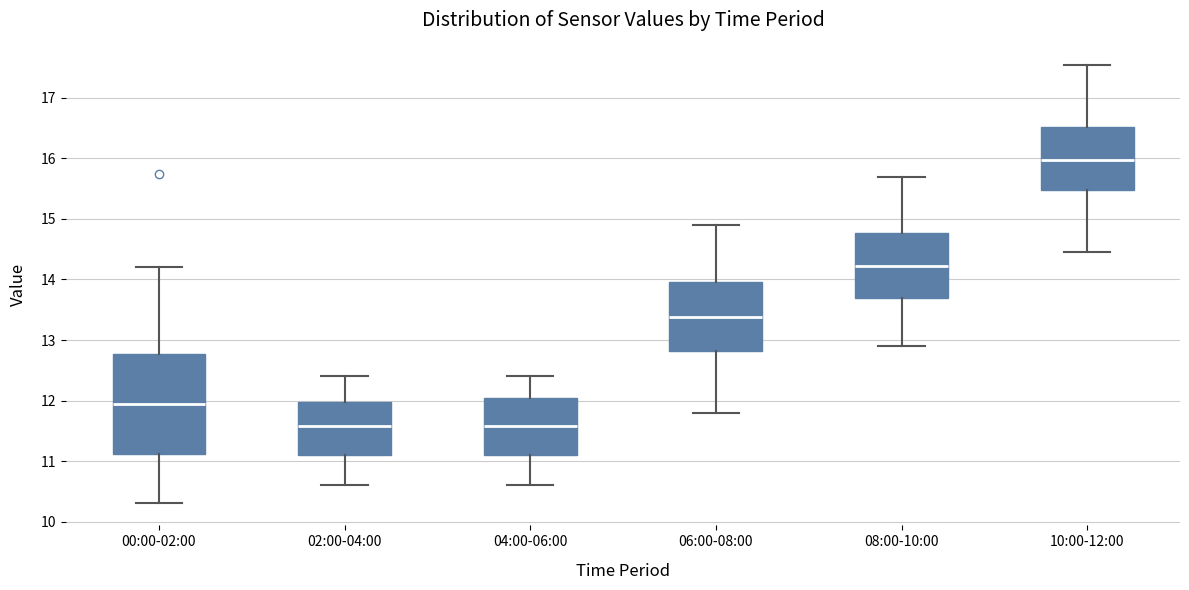

Which box is the tallest, from its lower edge to its upper edge?

00:00-02:00